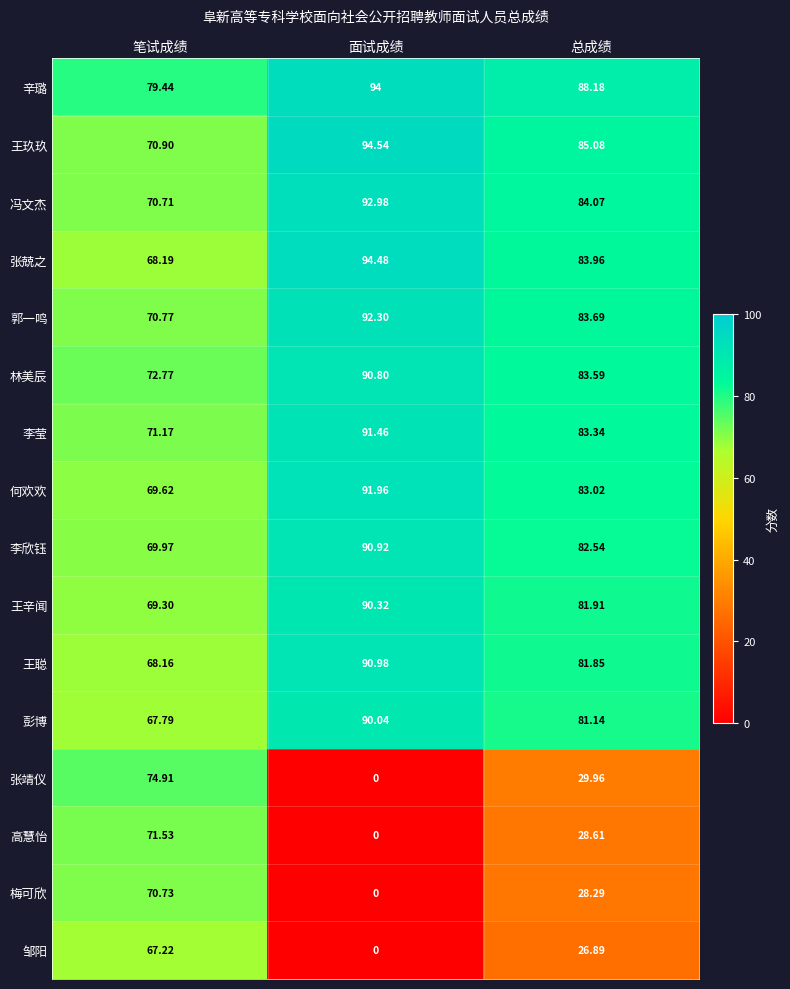

At 笔试成绩, list the series in order from smallest to largest.

邹阳, 彭博, 王聪, 张兢之, 王辛闻, 何欢欢, 李欣钰, 冯文杰, 梅可欣, 郭一鸣, 王玖玖, 李莹, 高慧怡, 林美辰, 张靖仪, 辛璐